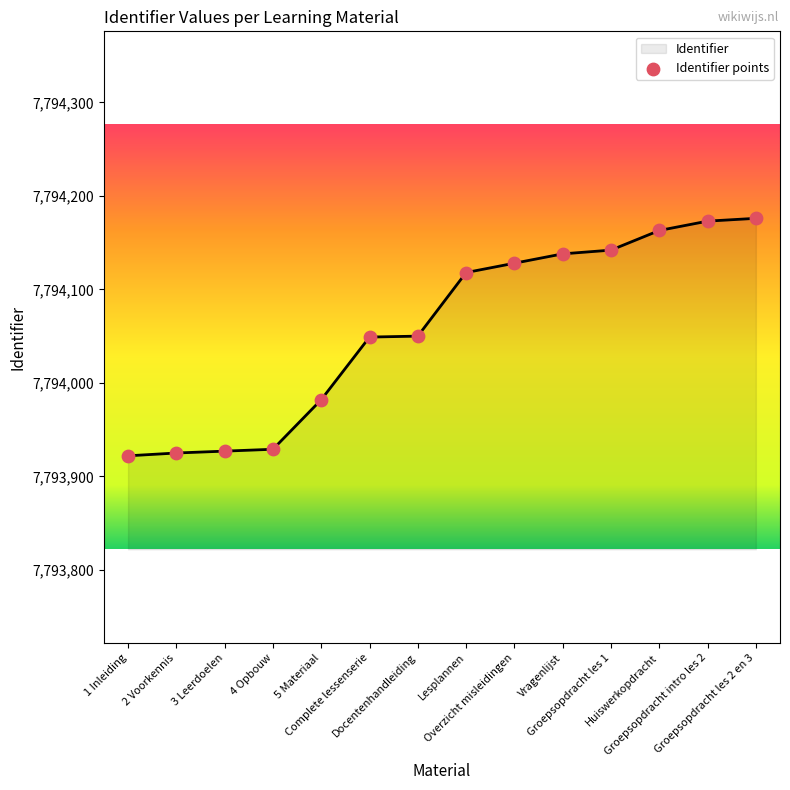

Which has a higher value, 4 Opbouw or 1 Inleiding?

4 Opbouw